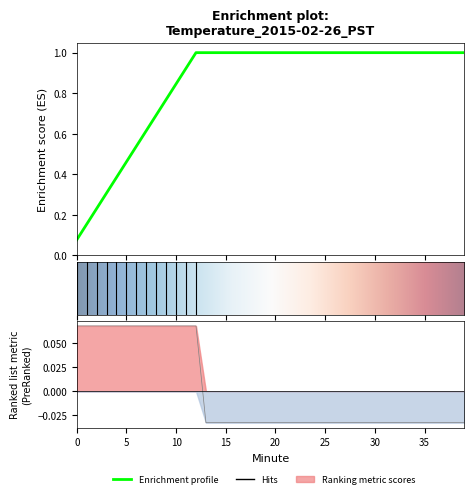

Which label corresponds to the smallest value in the chart?

13